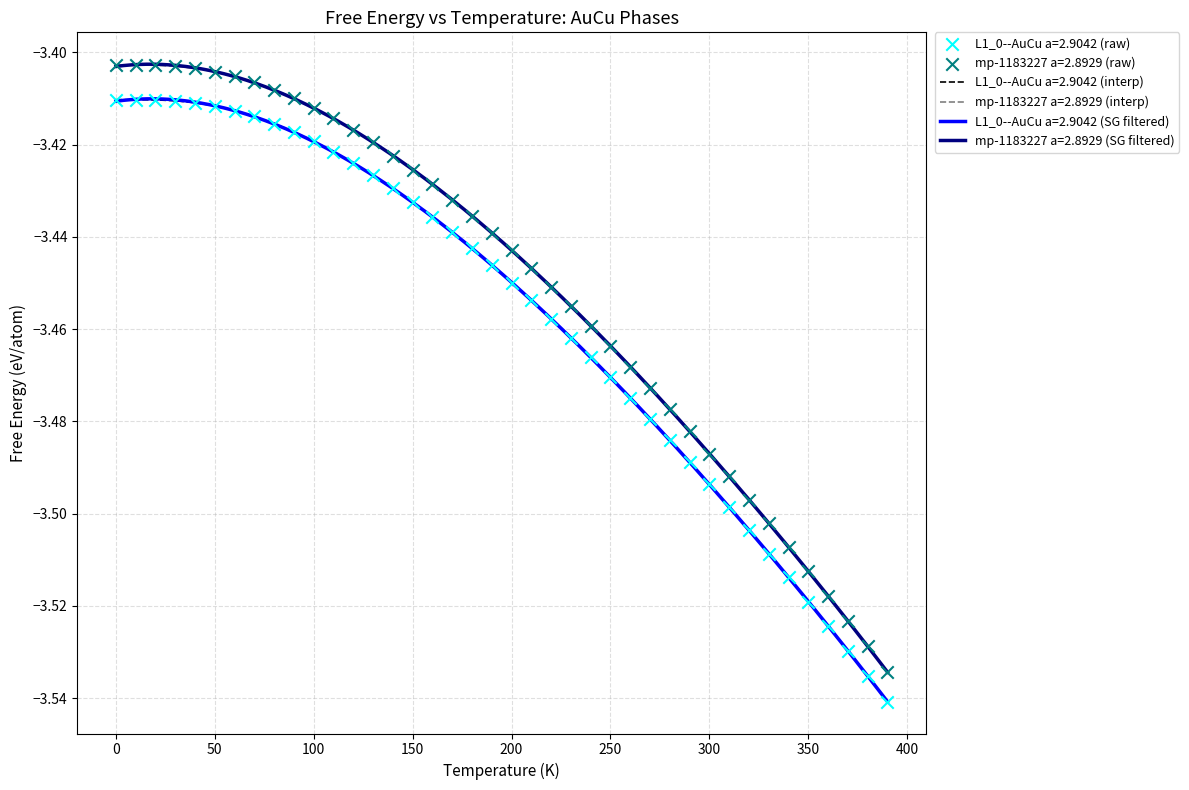

Which series reaches the maximum Y coordinate?

mp-1183227 a=2.8929